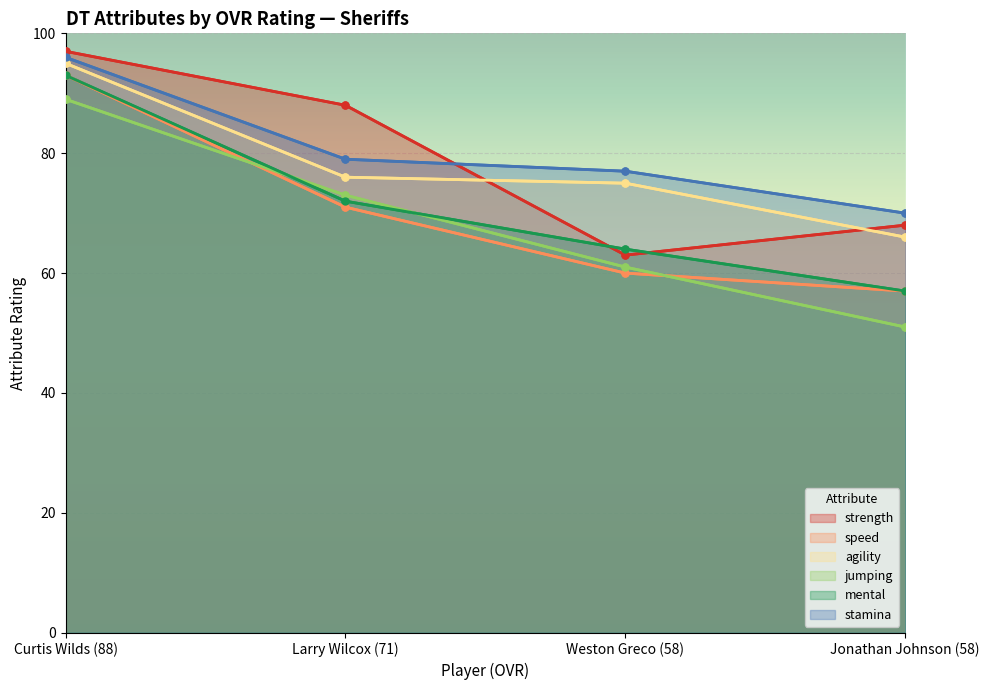

Which series has the largest range (max minus min)?

jumping